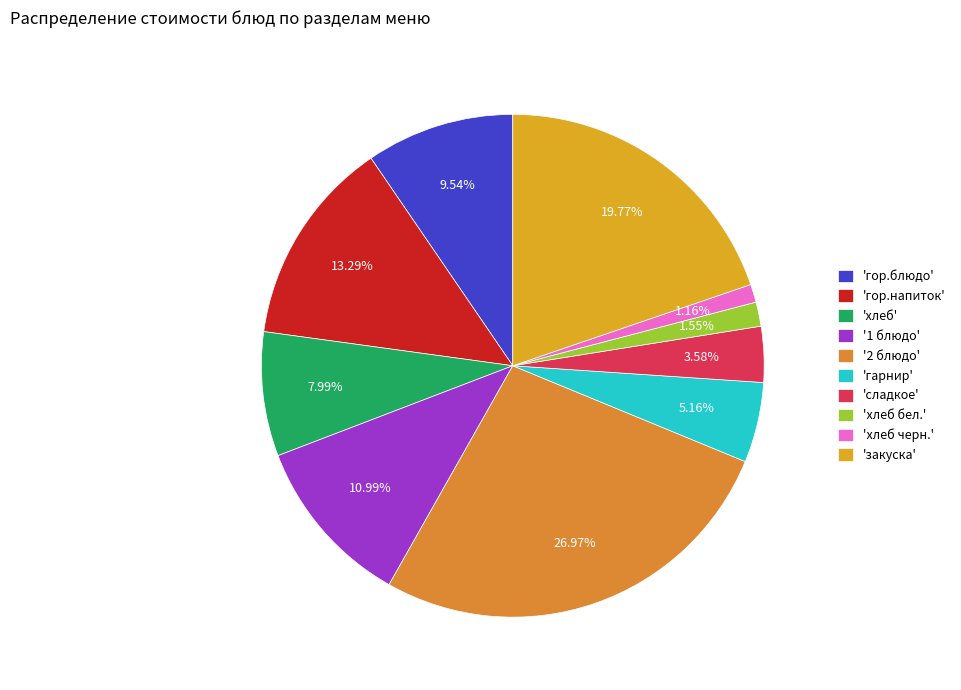

Is there a majority slice in this chart?

No